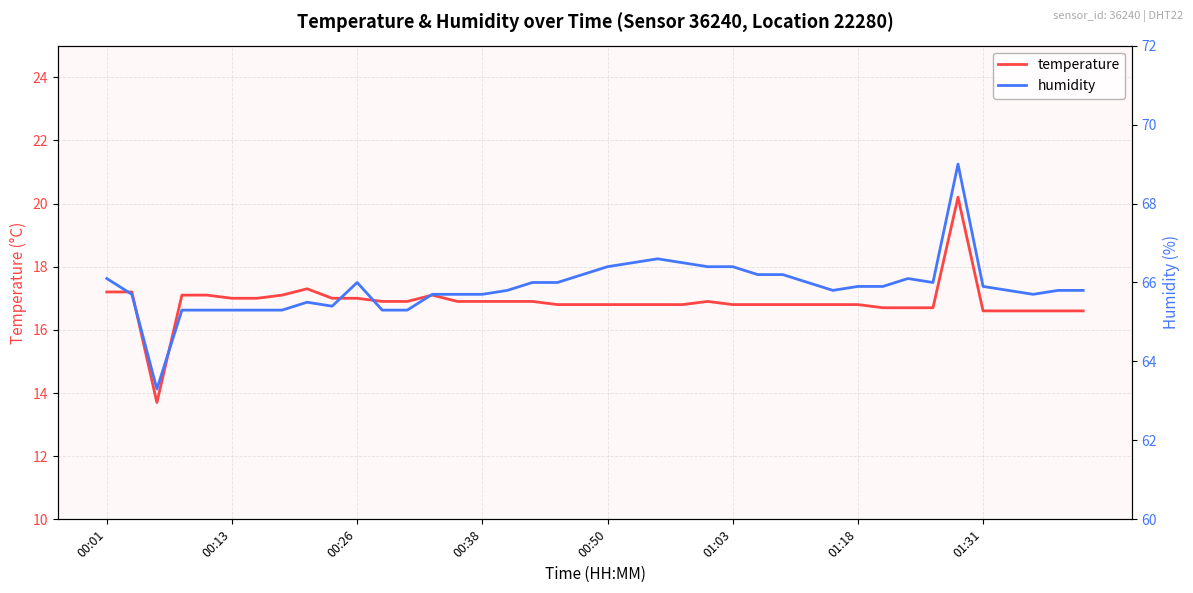

Reading left to right, extract all data points from this chart.

temperature: 17.2	17.2	13.7	17.1	17.1	17.0	17.0	17.1	17.3	17.0	17.0	16.9	16.9	17.1	16.9	16.9	16.9	16.9	16.8	16.8	16.8	16.8	16.8	16.8	16.9	16.8	16.8	16.8	16.8	16.8	16.8	16.7	16.7	16.7	20.2	16.6	16.6	16.6	16.6	16.6
humidity: 66.1	65.7	63.3	65.3	65.3	65.3	65.3	65.3	65.5	65.4	66.0	65.3	65.3	65.7	65.7	65.7	65.8	66.0	66.0	66.2	66.4	66.5	66.6	66.5	66.4	66.4	66.2	66.2	66.0	65.8	65.9	65.9	66.1	66.0	69.0	65.9	65.8	65.7	65.8	65.8